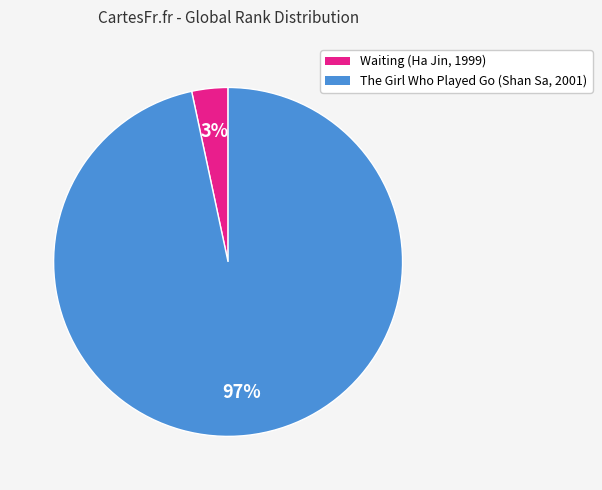

How many slices are in this pie chart?

2